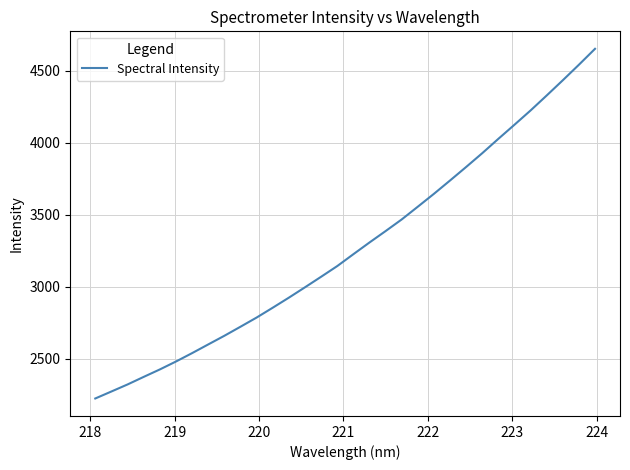

True or false: the data has more than 2 interior local peaks.

False